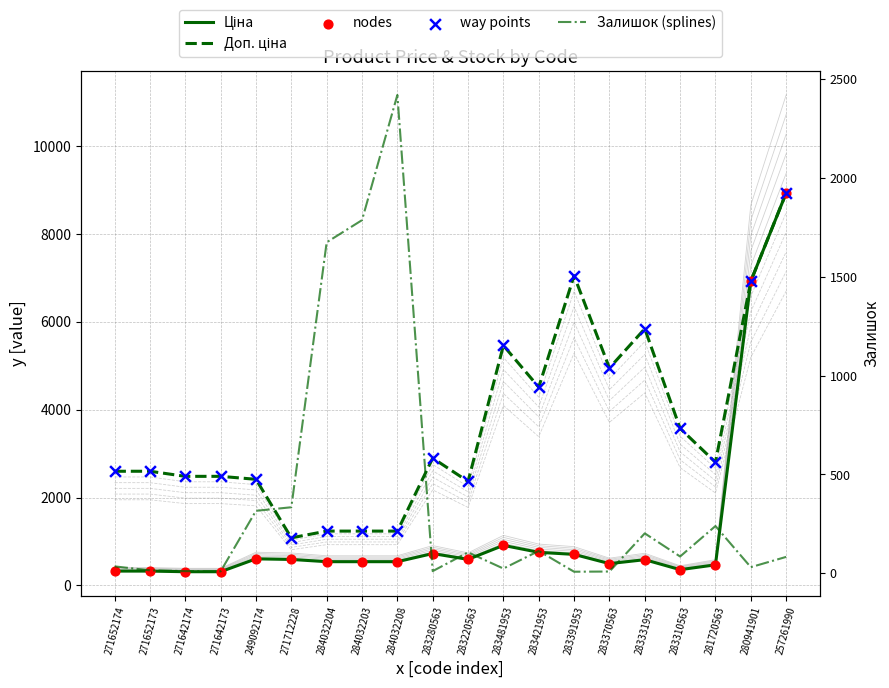

What is the total value across all series at 257261990?

35819.6